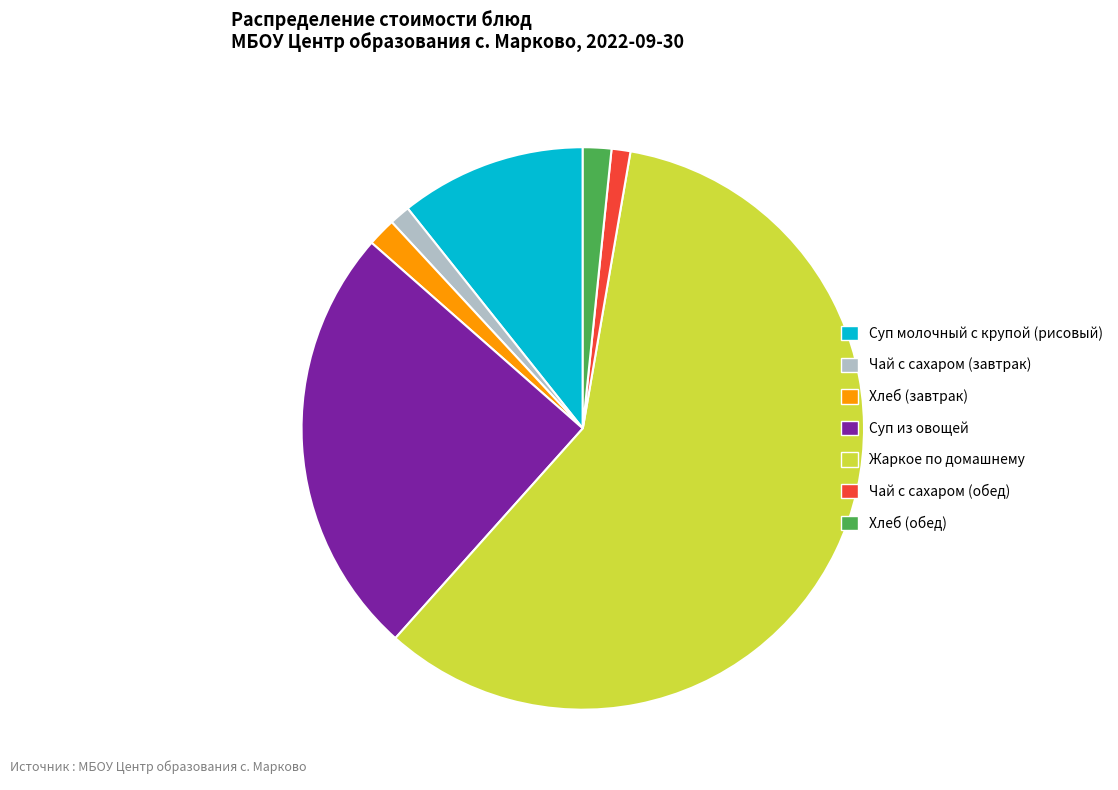

The Жаркое по домашнему slice represents 59% of the pie. True or false?

True